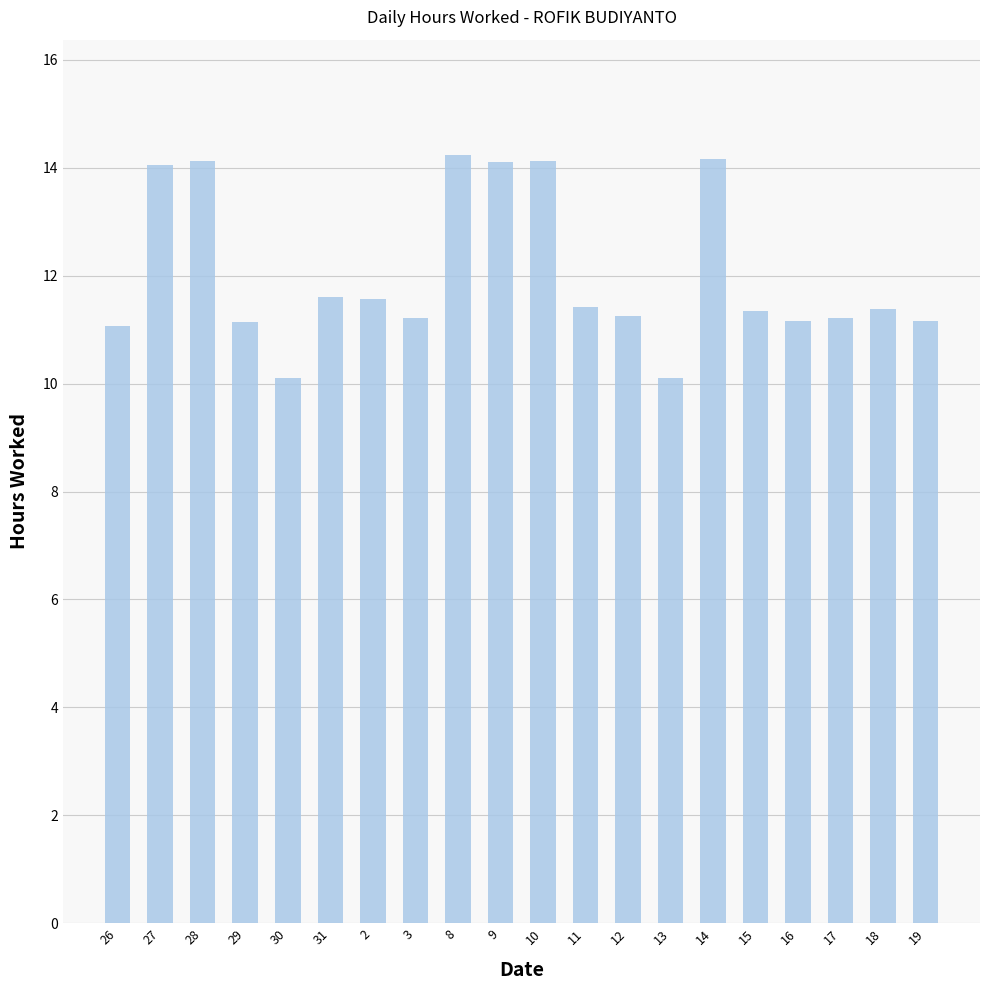

What is the sum of the values at 19 and 15?

22.5